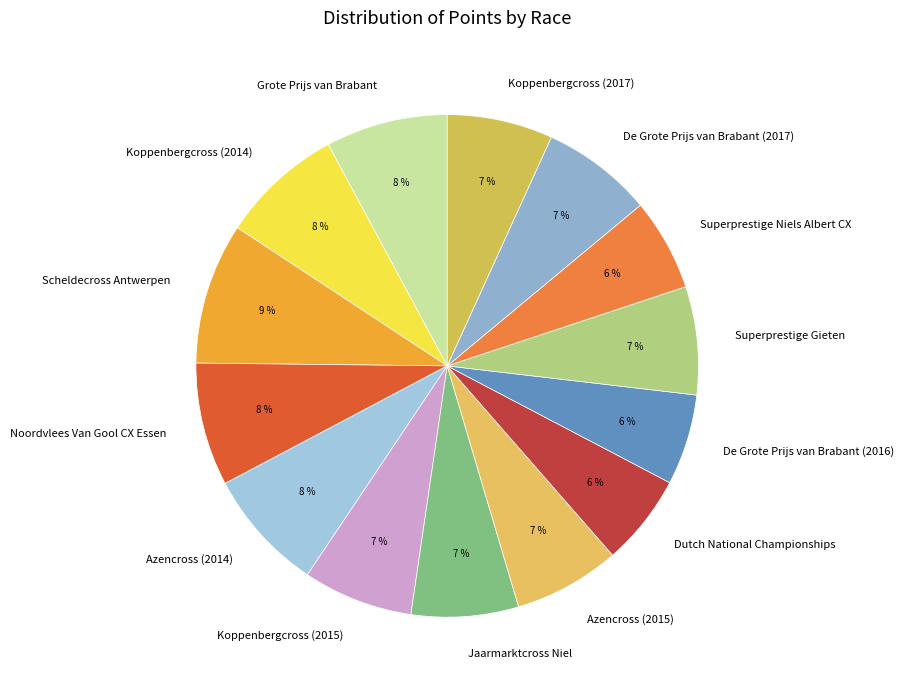

Is there a majority slice in this chart?

No